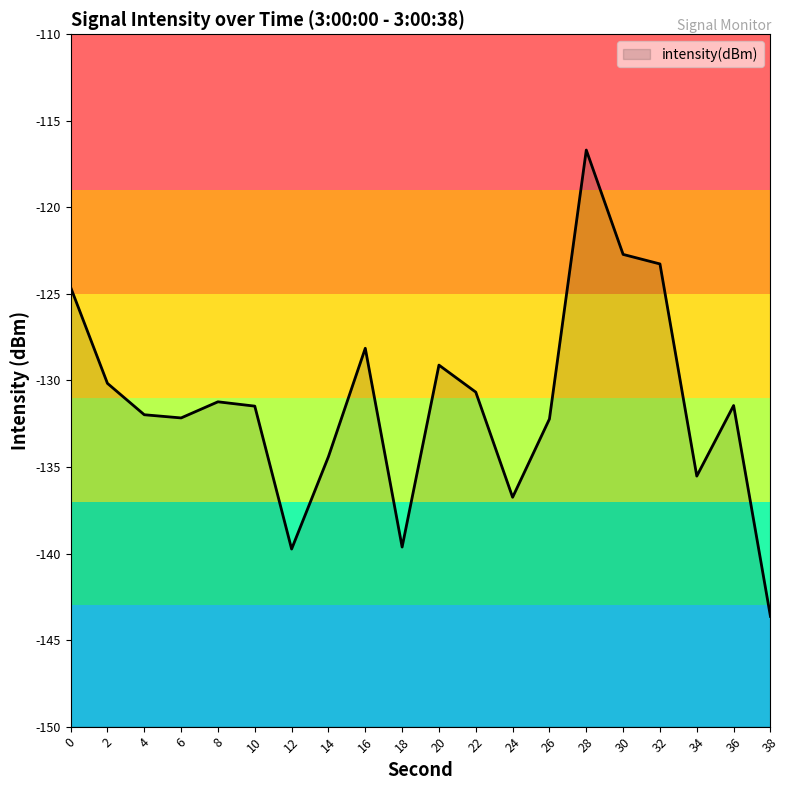

What is the sum of all values?

-2625.6